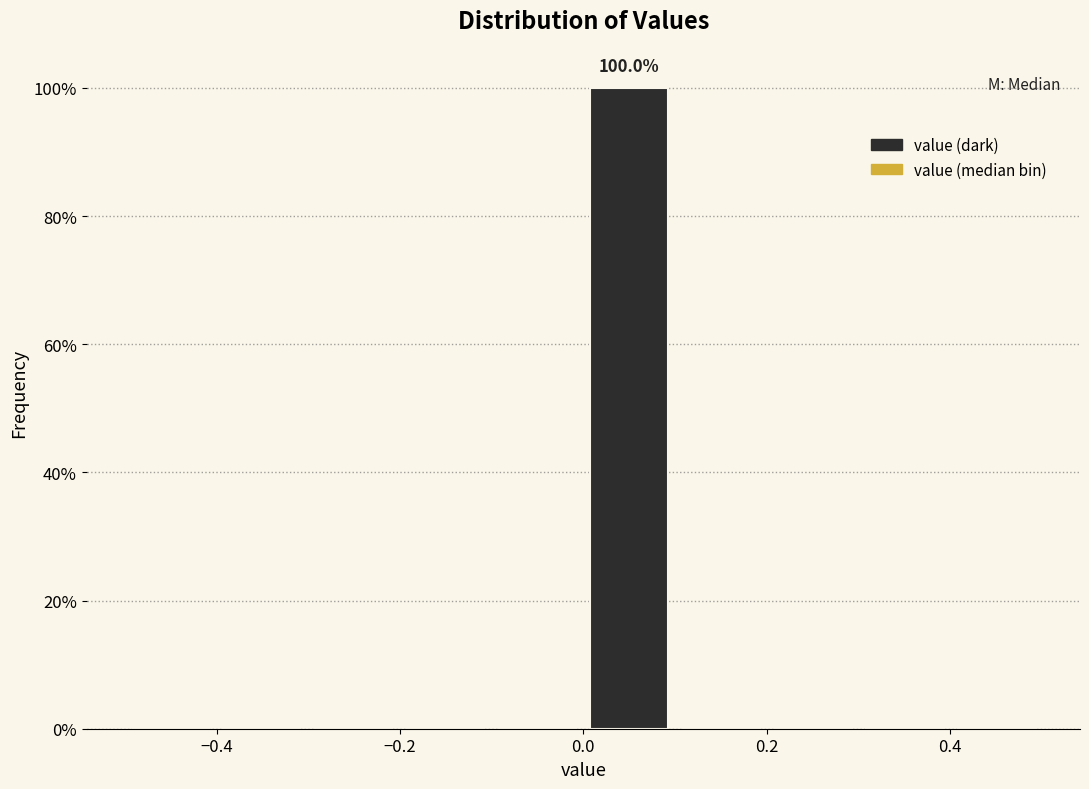

Over which range of the x-axis is the bar tallest?

0.0 to 0.1